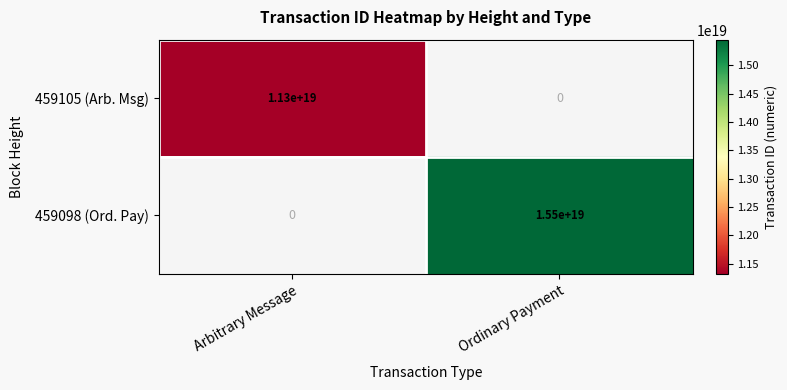

True or false: 459105 (Arb. Msg) has a value of 18924335690271105024 at Arbitrary Message.

False